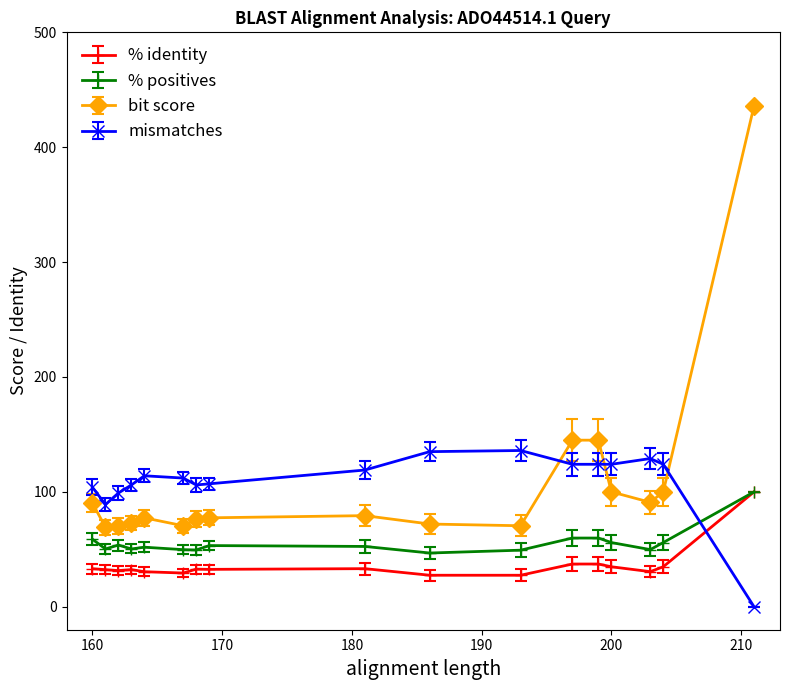

What is the lowest value of the bit score series?

69.3